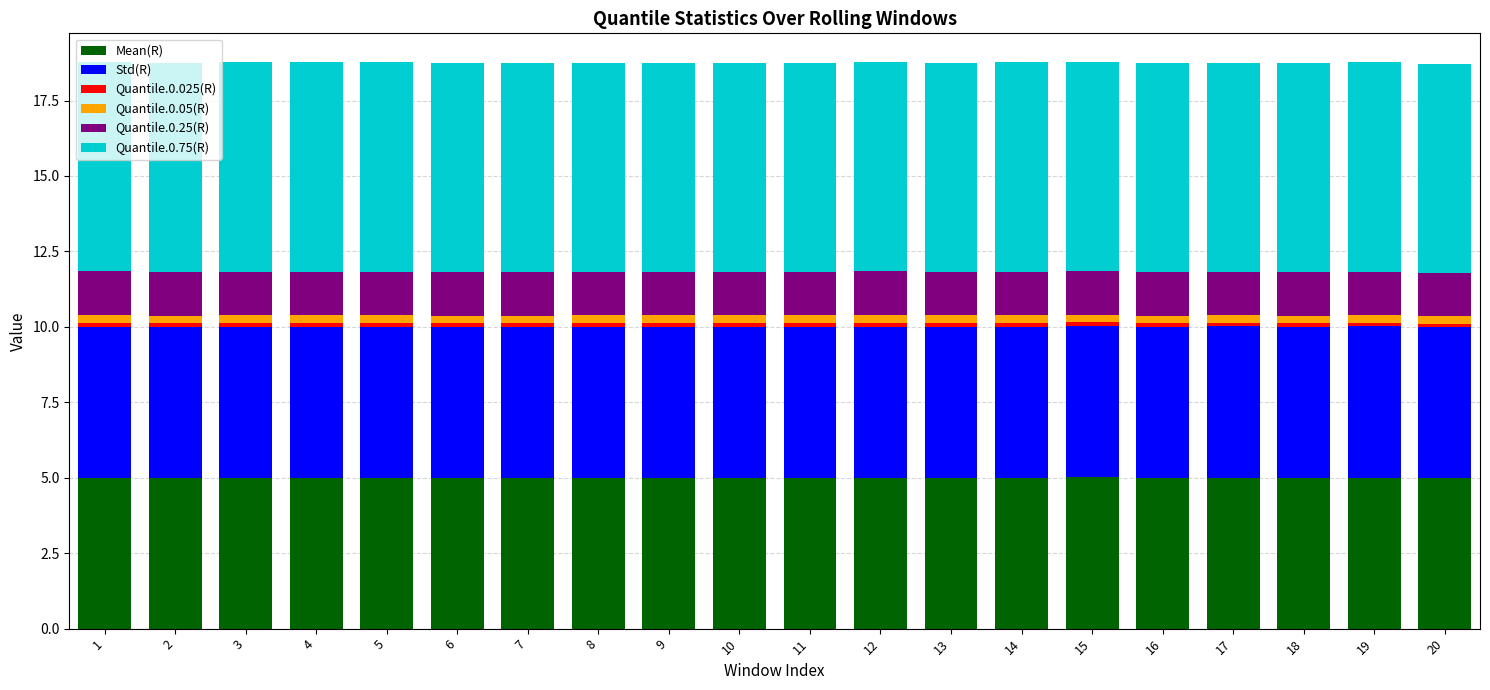

What is the lowest value of the Mean(R) series?

5.0